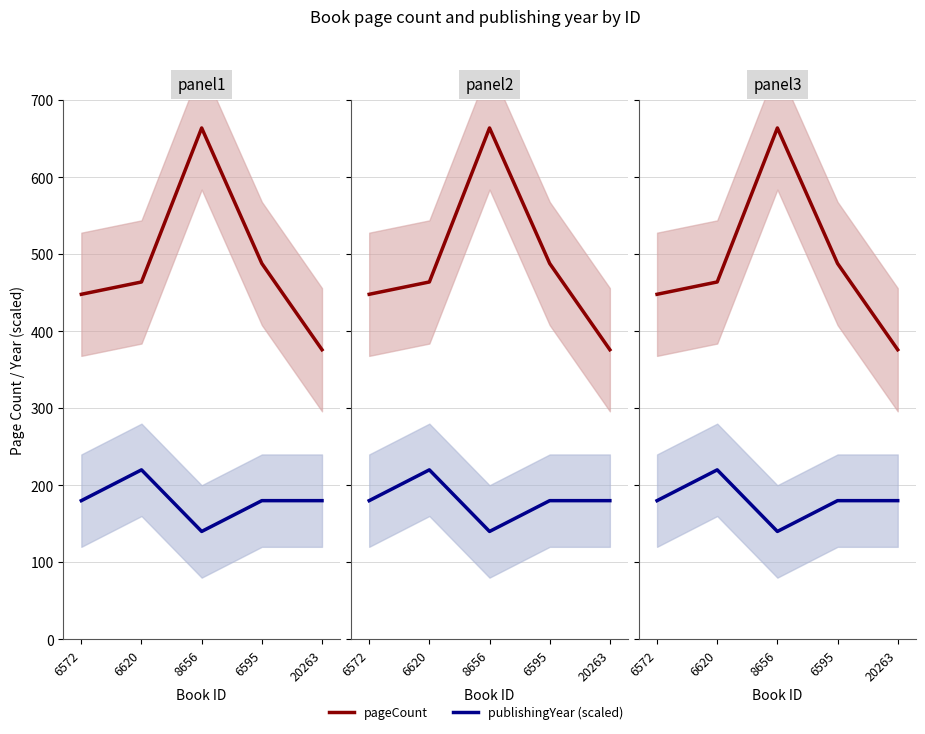

List the series in order of their overall mean, highest first.

pageCount, publishingYear (scaled)